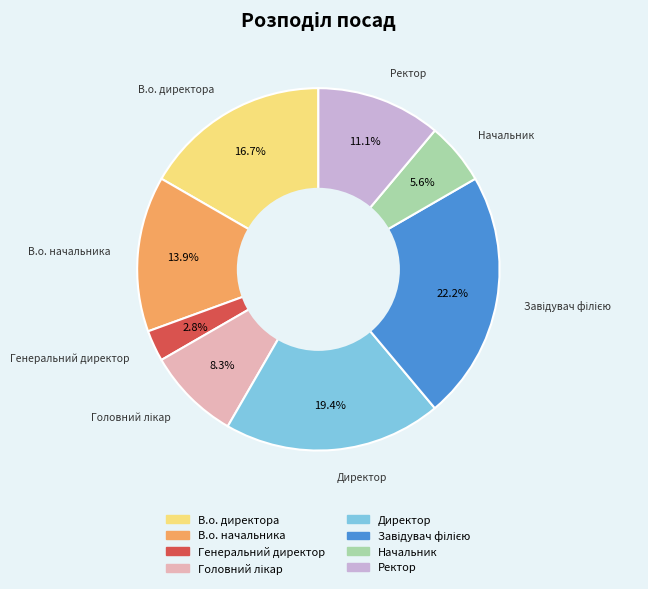

The Генеральний директор slice represents 3% of the pie. True or false?

True